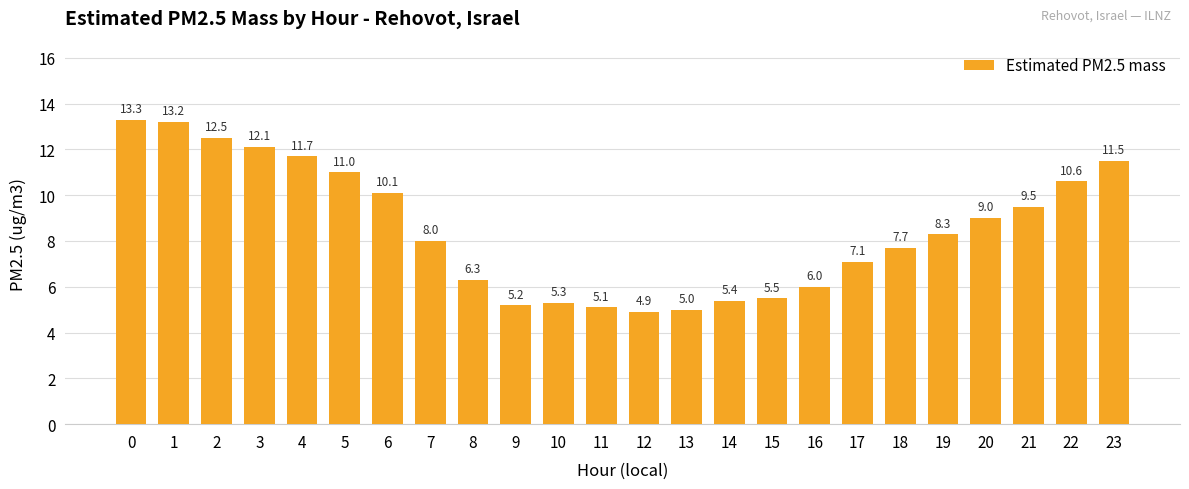

How many data points are less than 8?

11